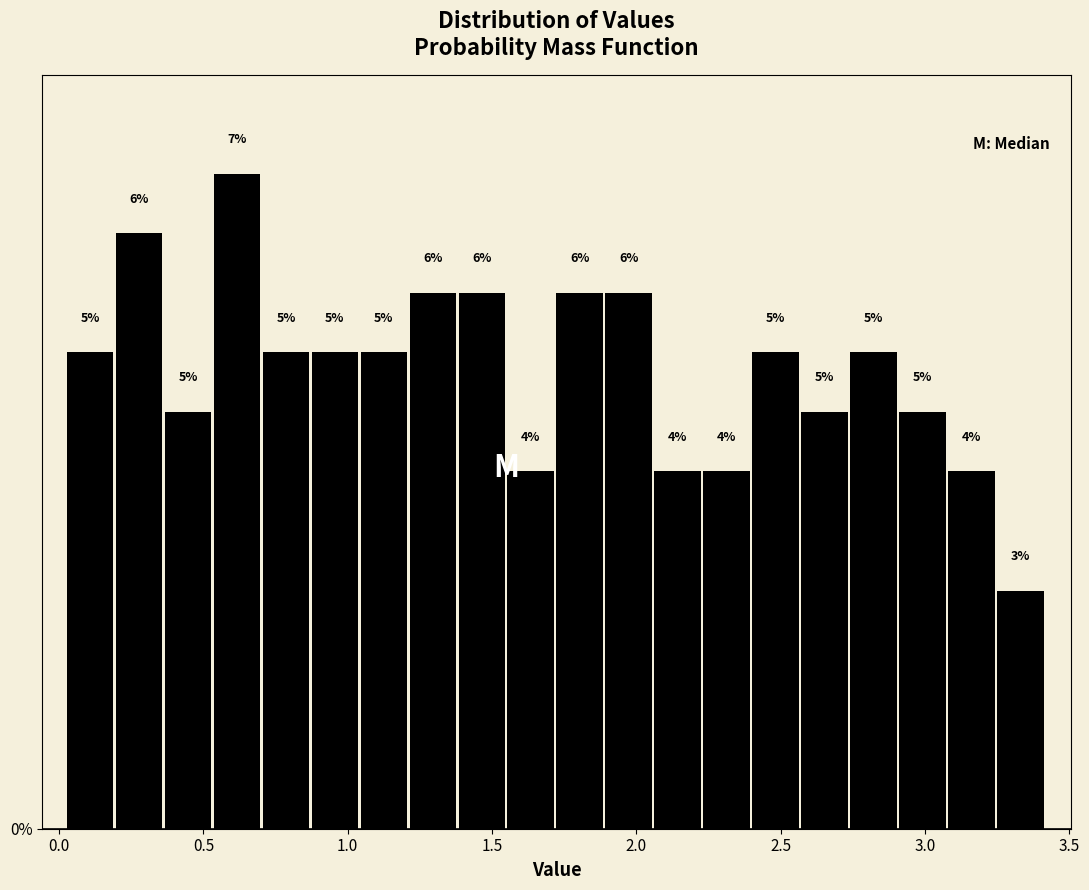

Read against the x-axis, roughly where is the centre of the tallest bar?

0.60